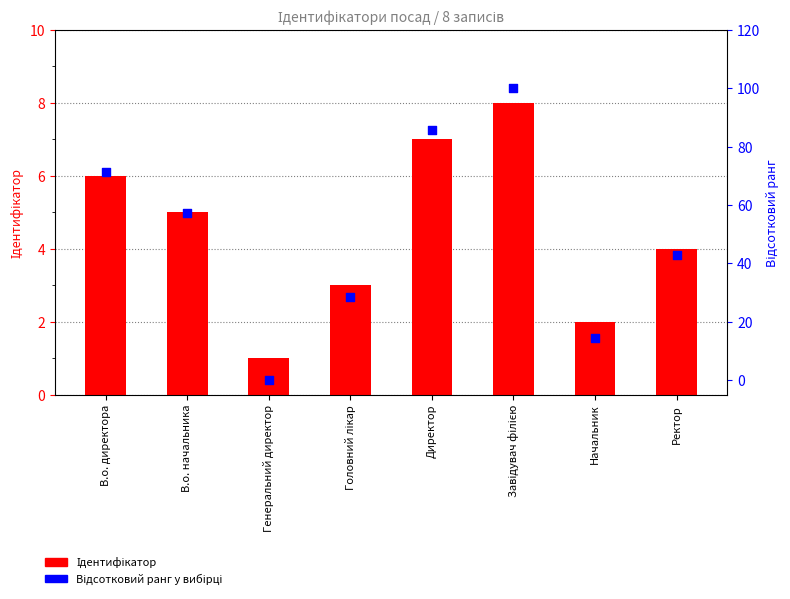

Which series reaches the minimum Y coordinate?

Відсотковий ранг